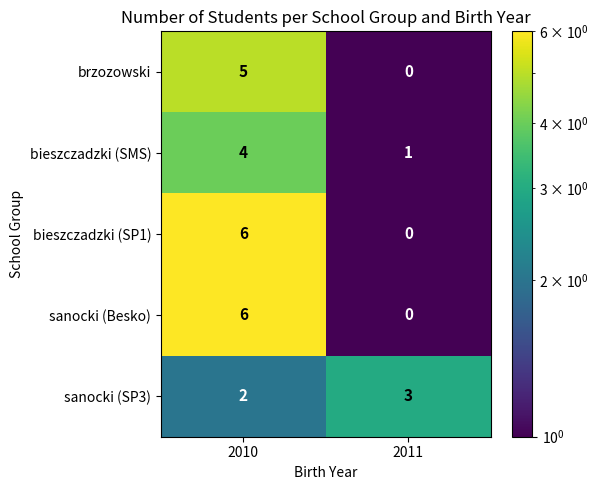

Rank the categories by brzozowski value from lowest to highest.

2011, 2010